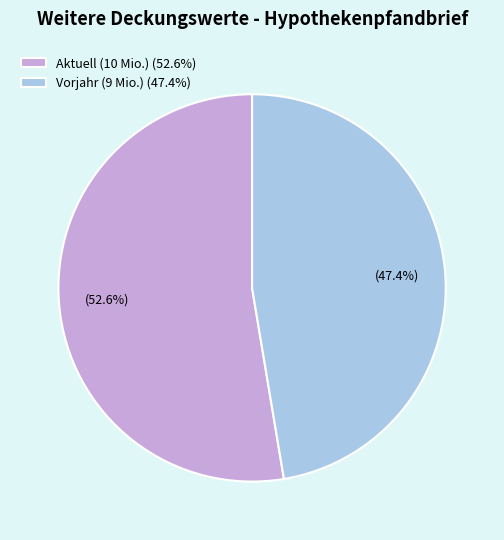

Is the sum of Aktuell (10 Mio.) (52.6%) and Vorjahr (9 Mio.) (47.4%) greater than half?

Yes